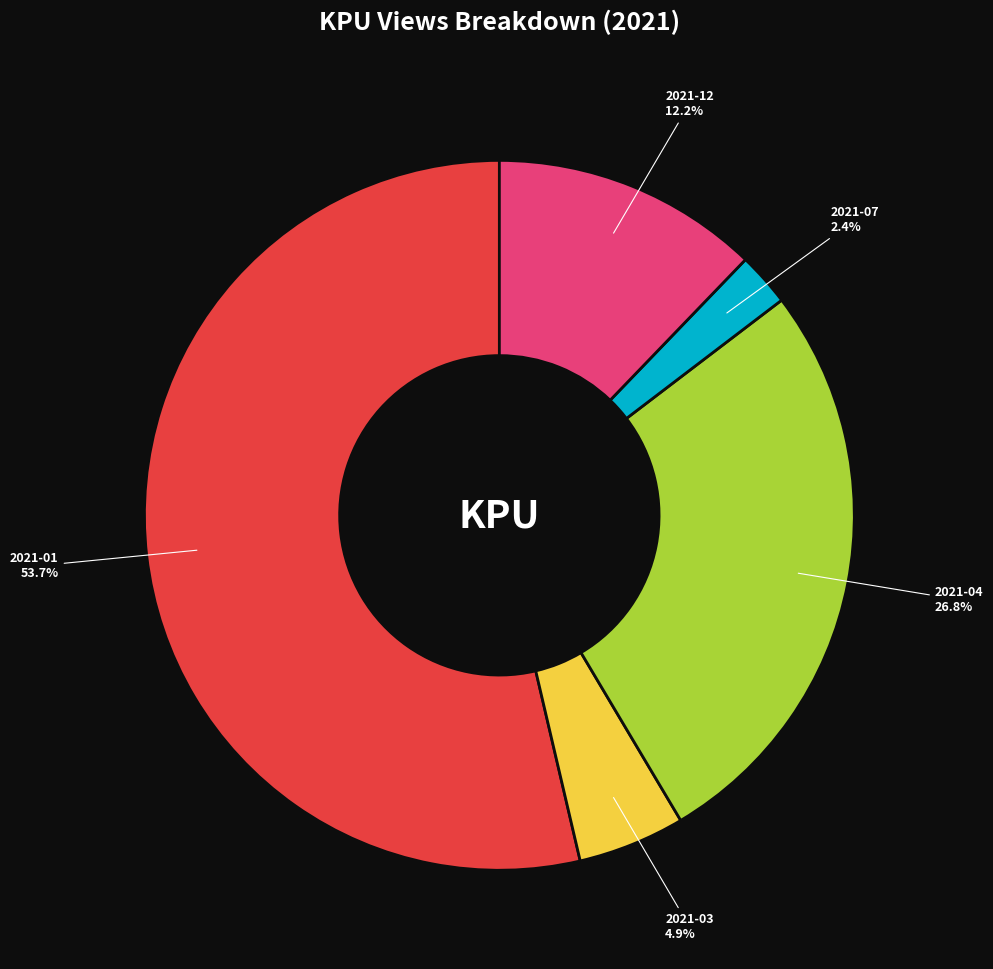

Does any single category account for the majority?

Yes